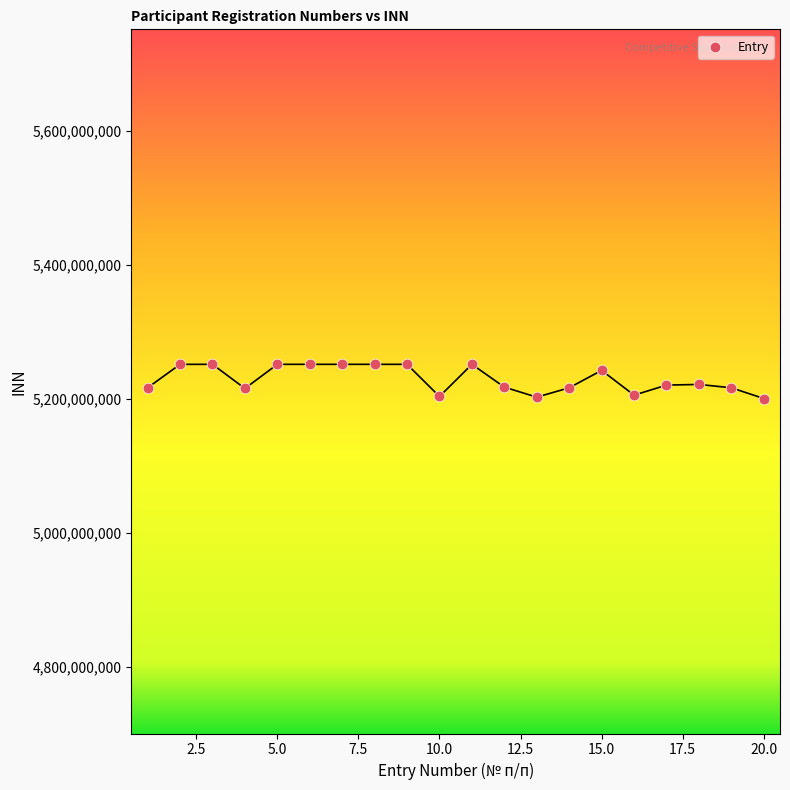

What is the range of X values (max minus min)?

19